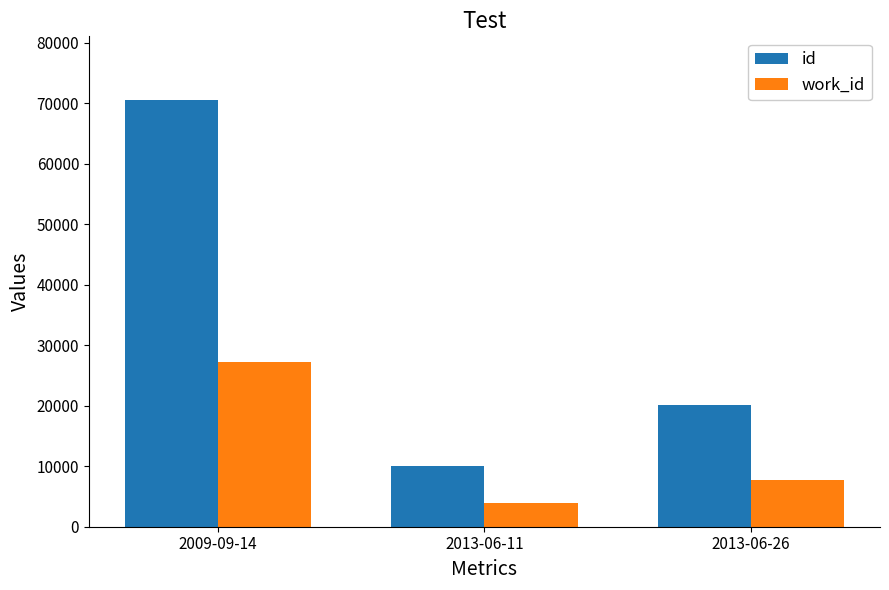

At which category does the chart reach its peak across all series?

2009-09-14